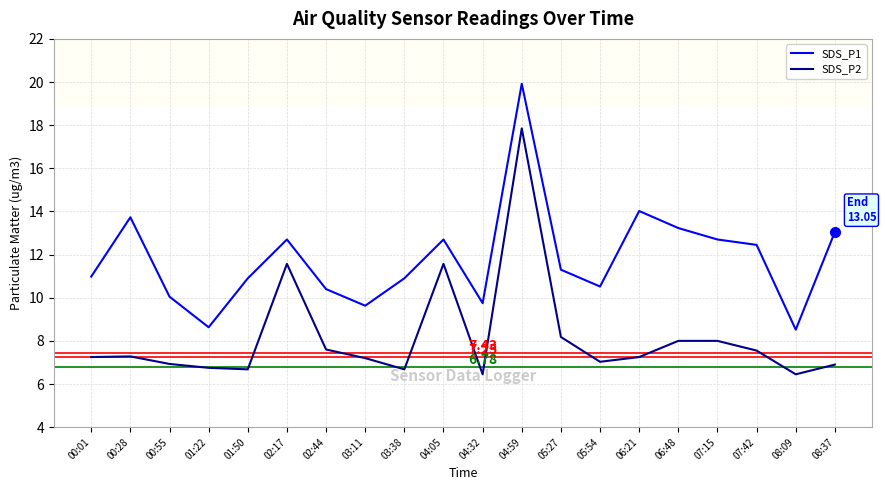

Is the value of SDS_P2 at 01:22 greater than the value of SDS_P1 at 00:01?

No